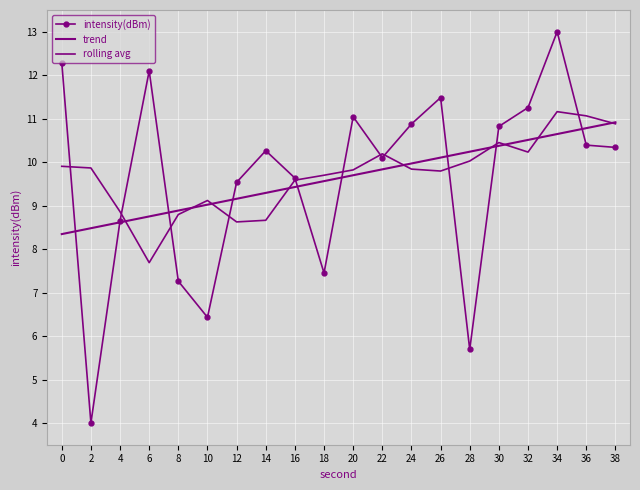

True or false: intensity(dBm) has a value of 14.4 at 22.

False